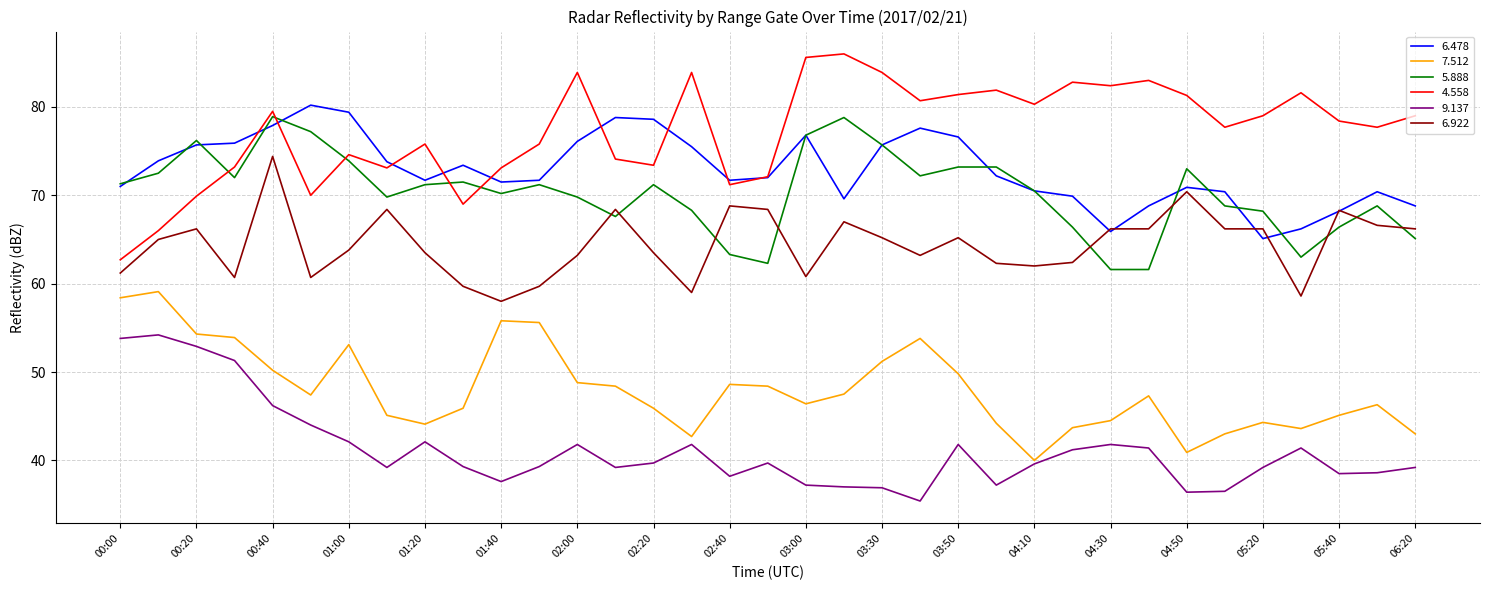

Which series has the largest total across all categories?

4.558